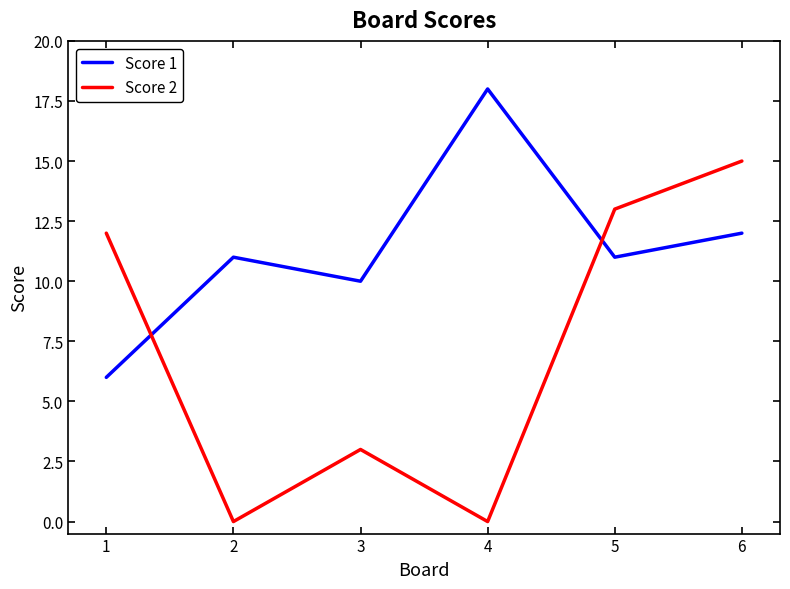

How many intersections are there between Score 1 and Score 2?

2